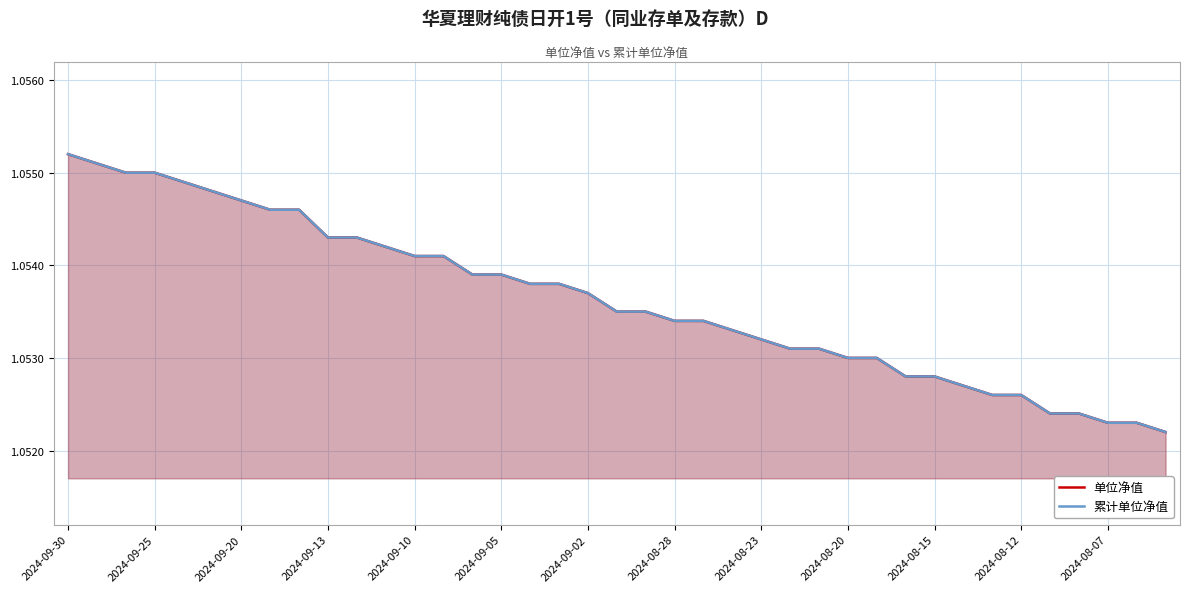

What is the maximum value for 累计单位净值?

1.1